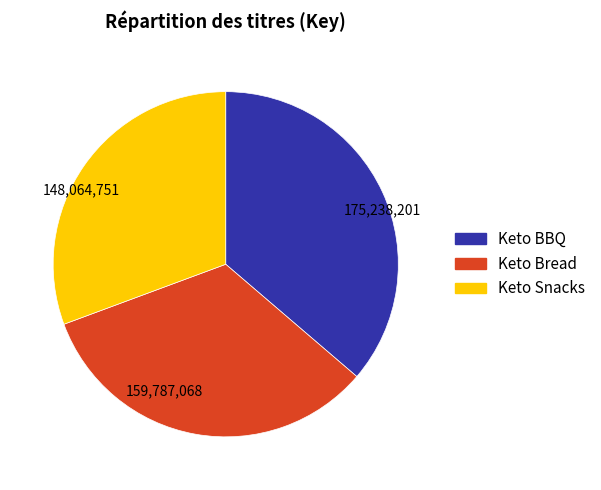

How many segments does this pie chart have?

3